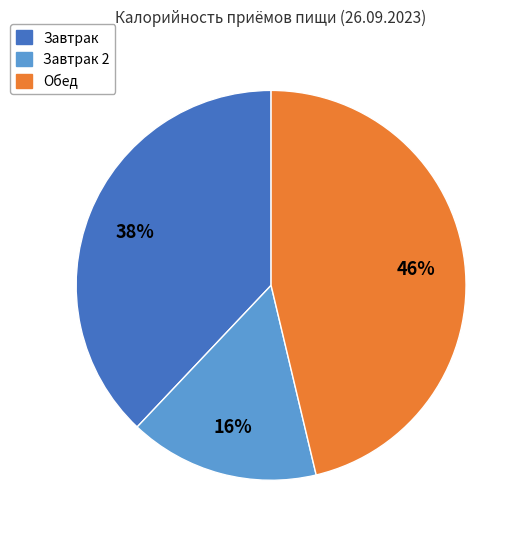

How many segments does this pie chart have?

3